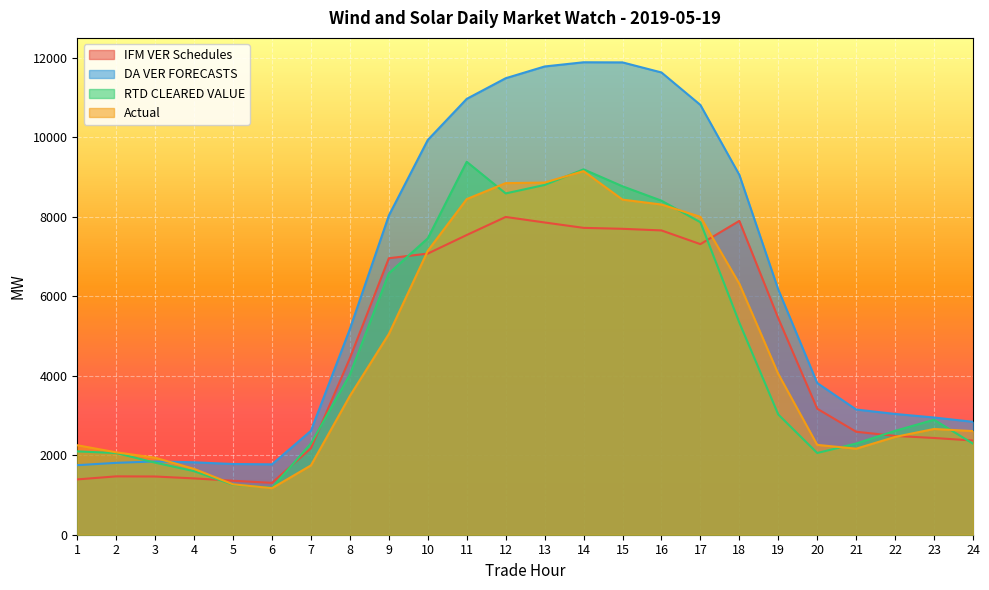

Which series has the widest spread of values?

DA VER FORECASTS